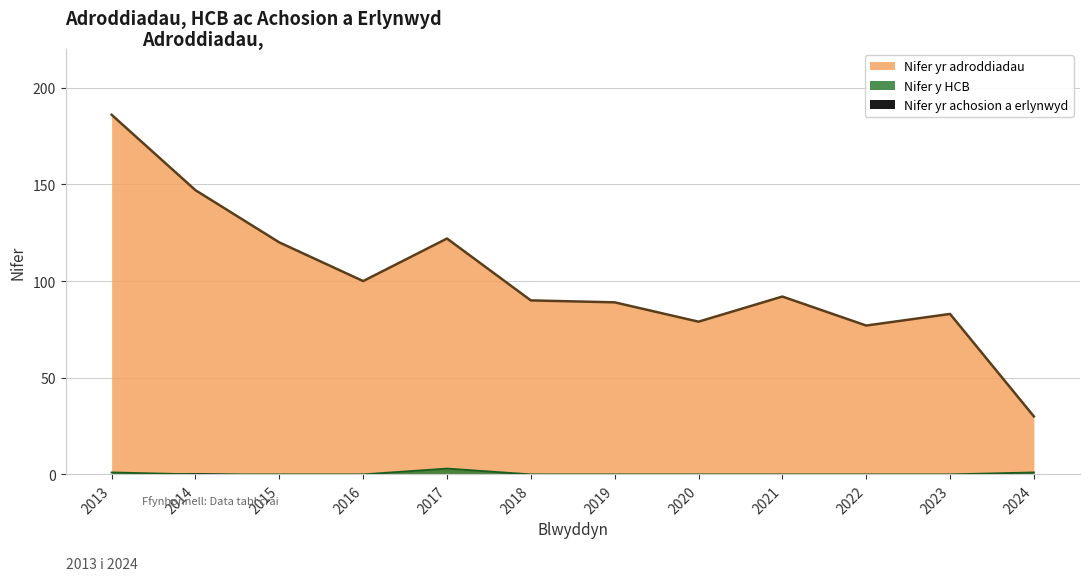

What is the sum of all Nifer y HCB values?

5